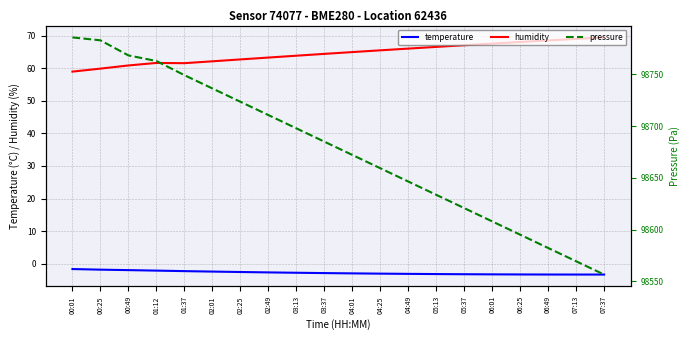

Where is the first local maximum for humidity?

01:12